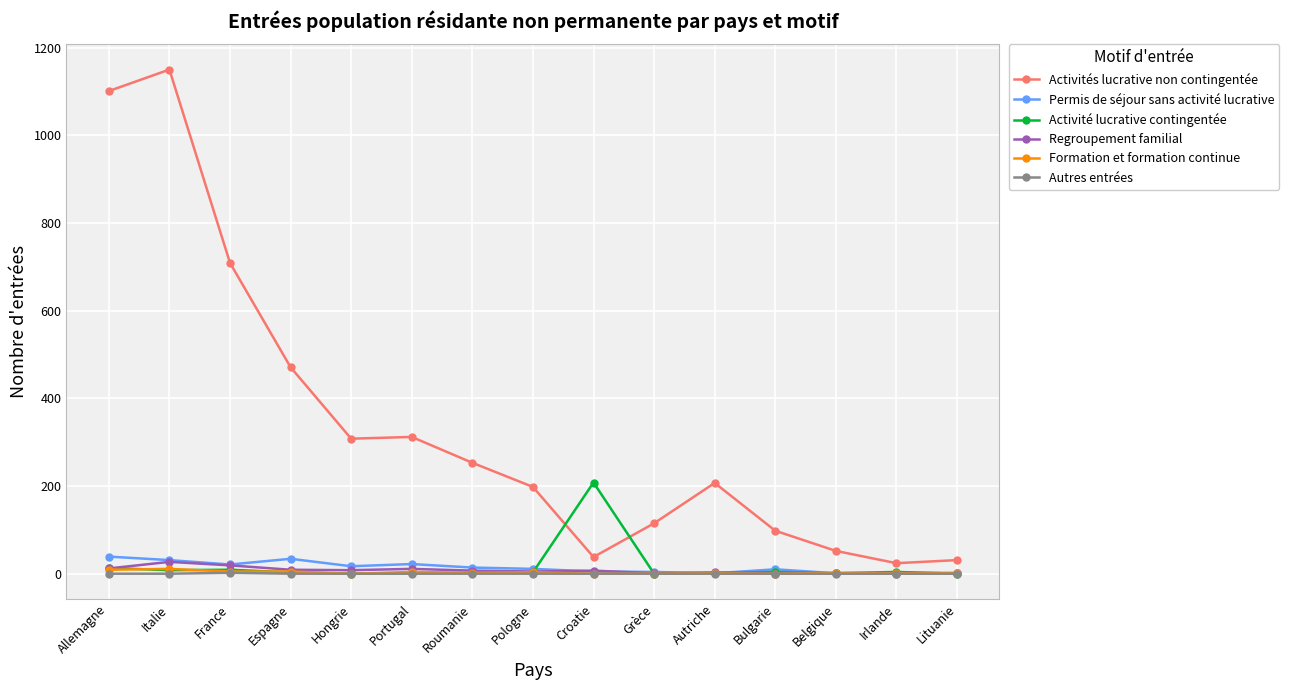

Is this an area chart (filled region under the line)?

No